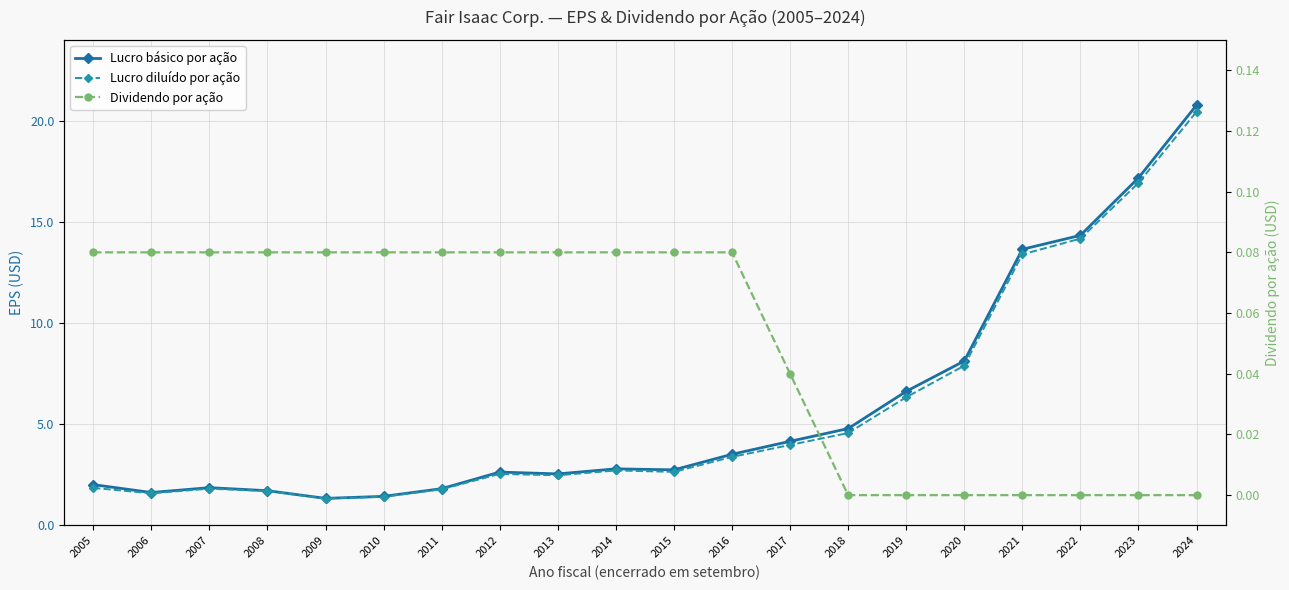

How many values in the Lucro diluído por ação series are below 2?

7